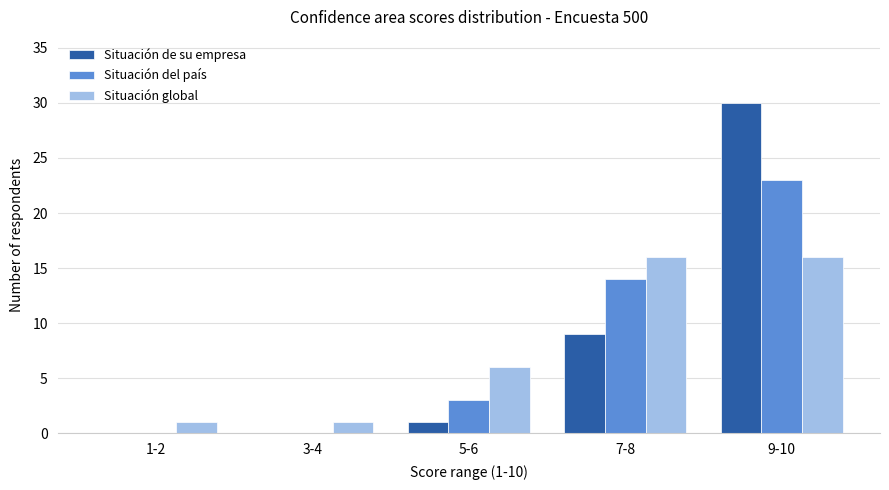

How many categories are shown in the chart?

5